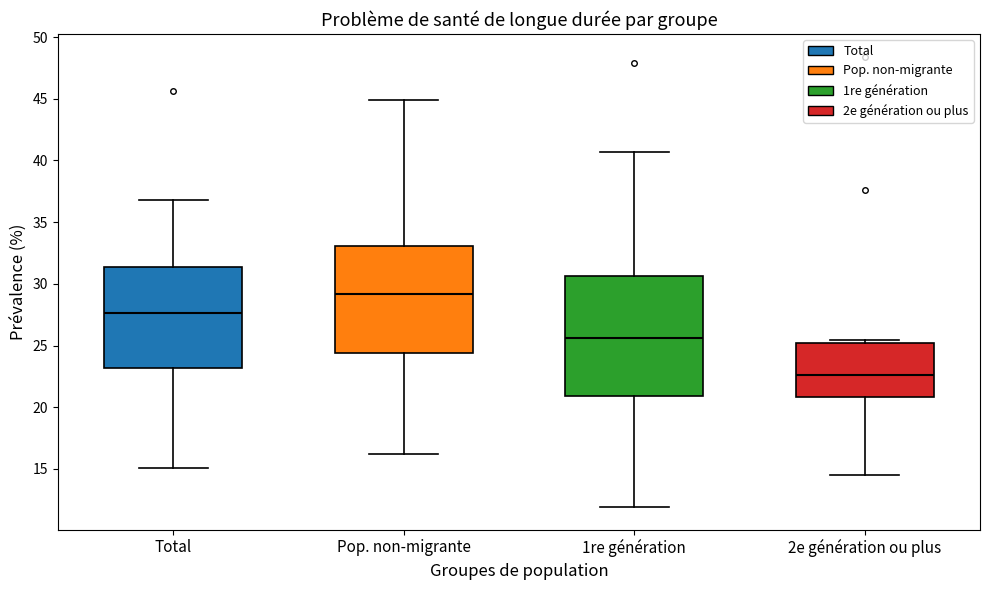

Reading left to right, transcribe this box plot: for each box, give where its median line is, the range the box spans, and where its two whiskers end, as read against the y-axis. The values are not printed on the chart, so give them approximately, as read against the axis.

Total: median 27.5, box 23.0 to 31.5, whiskers 15.0 to 37.0
Pop. non-migrante: median 29.0, box 24.5 to 33.0, whiskers 16.0 to 45.0
1re génération: median 25.5, box 21.0 to 30.5, whiskers 12.0 to 40.5
2e génération ou plus: median 22.5, box 21.0 to 25.0, whiskers 14.5 to 25.5